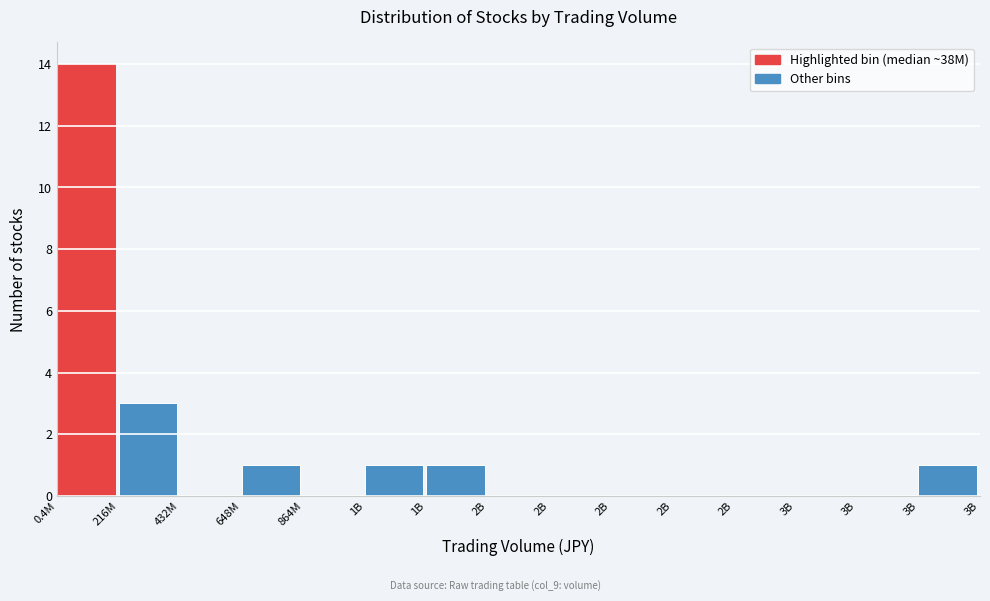

Are the bars horizontal?

No